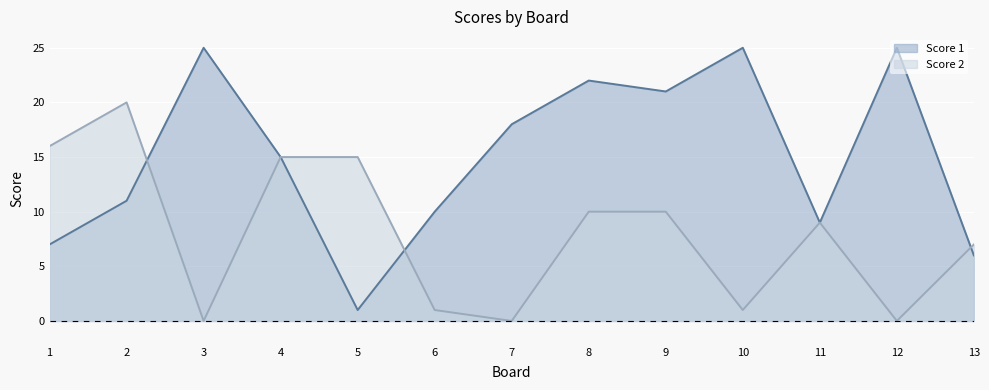

In Score 1, how many points are lower than both neighbors (excluding endpoints)?

3